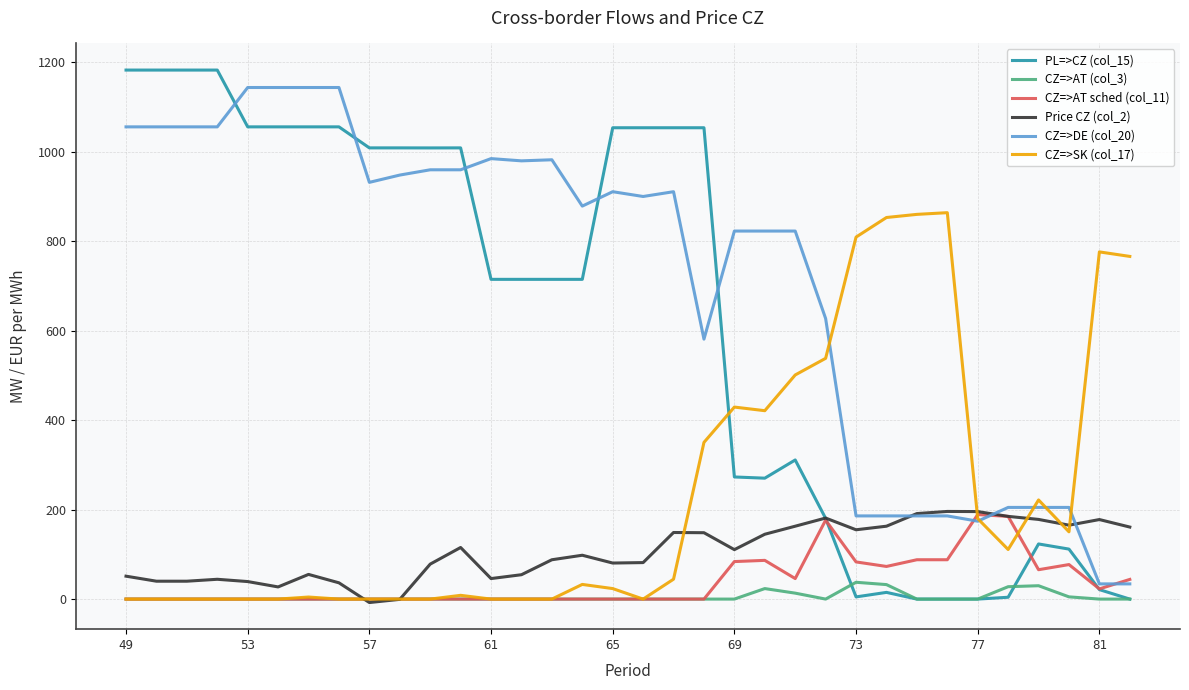

True or false: CZ=>AT (col_3) and CZ=>DE (col_20) intersect in this chart.

False